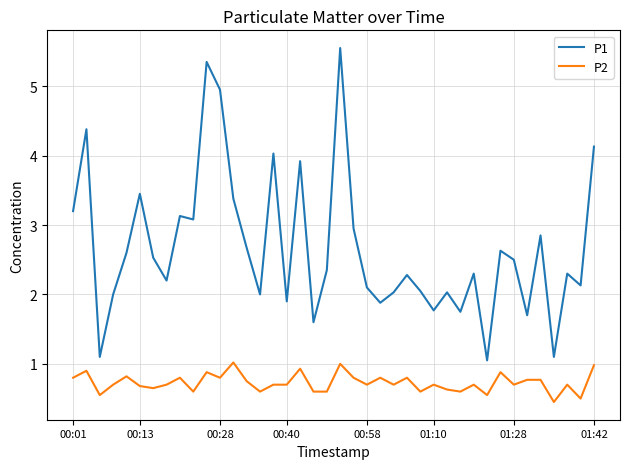

How many series are shown in this chart?

2